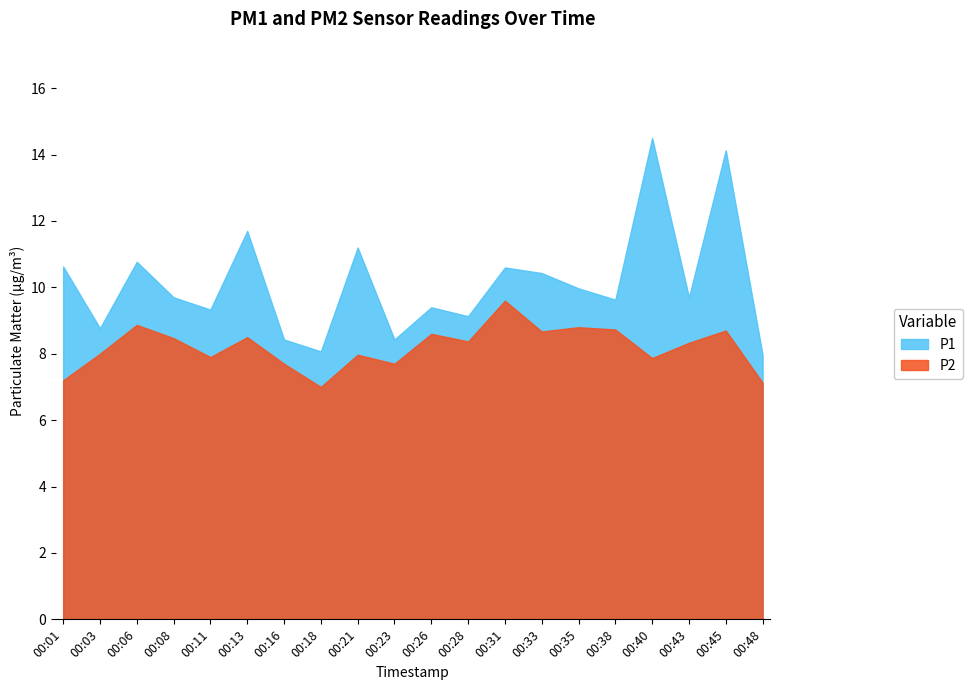

In P2, how many points are lower than both neighbors (excluding endpoints)?

6